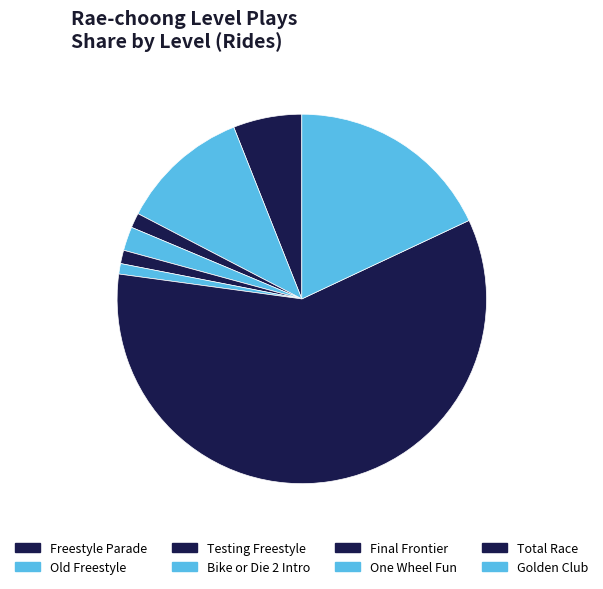

How many segments does this pie chart have?

8